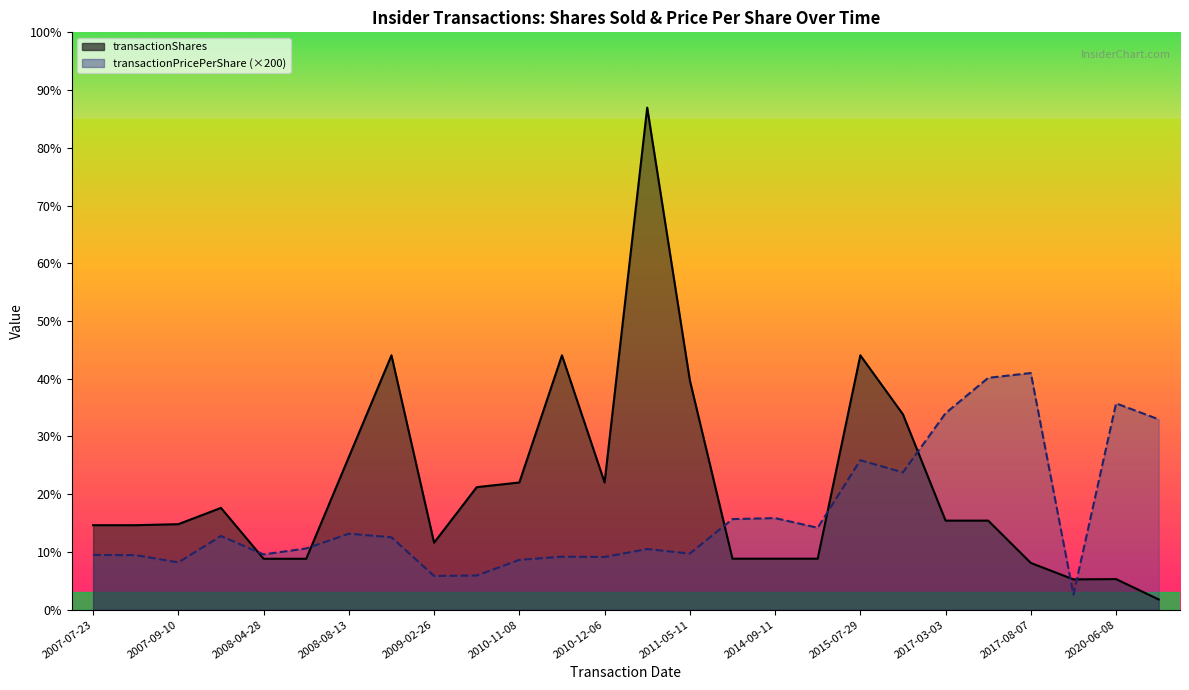

How many values in the transactionPricePerShare series are below 7114?

13